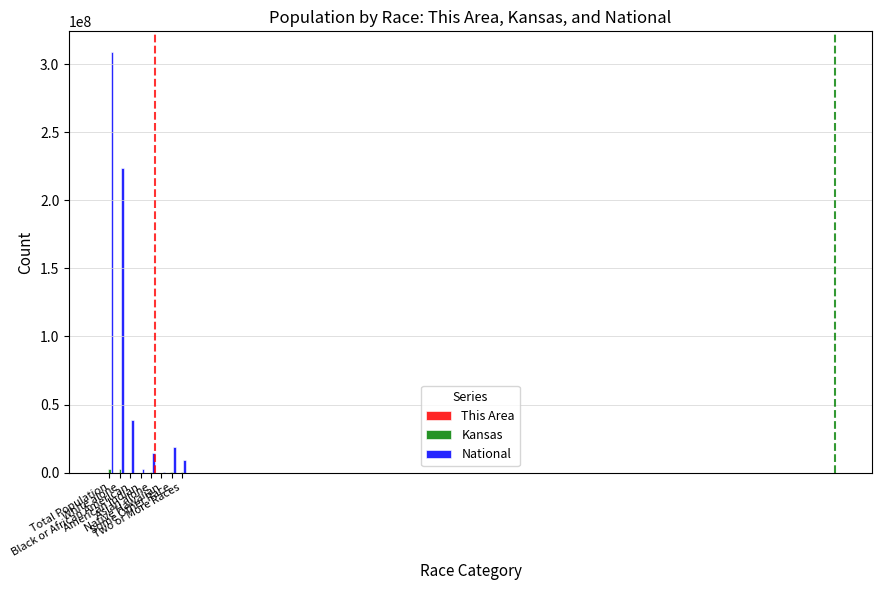

Between Black or African American and American Indian, which series saw the biggest shift?

National